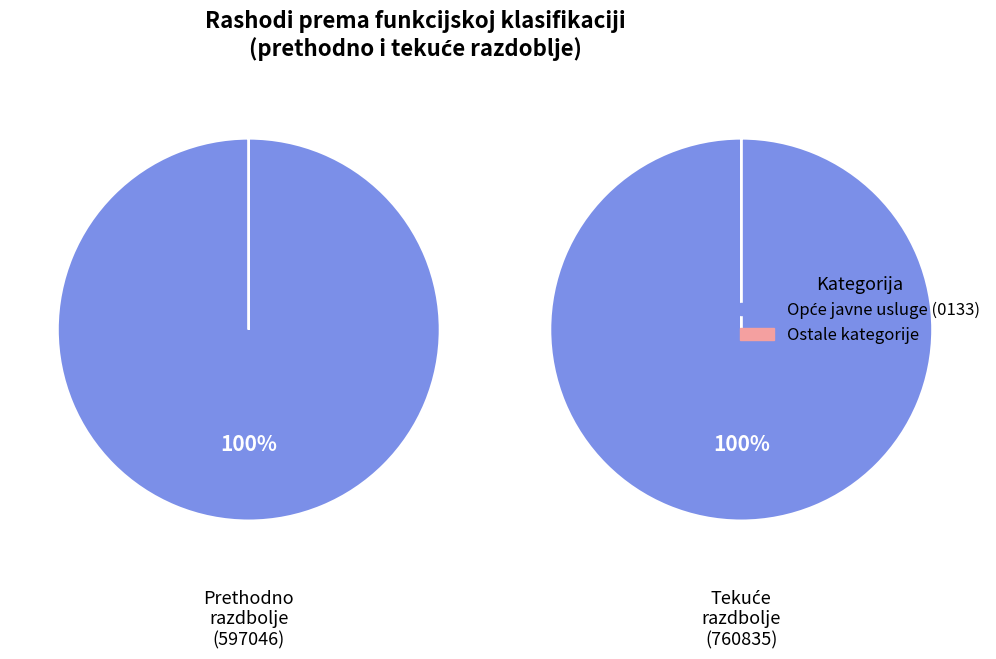

Which category has the biggest portion of the pie?

Opće javne usluge